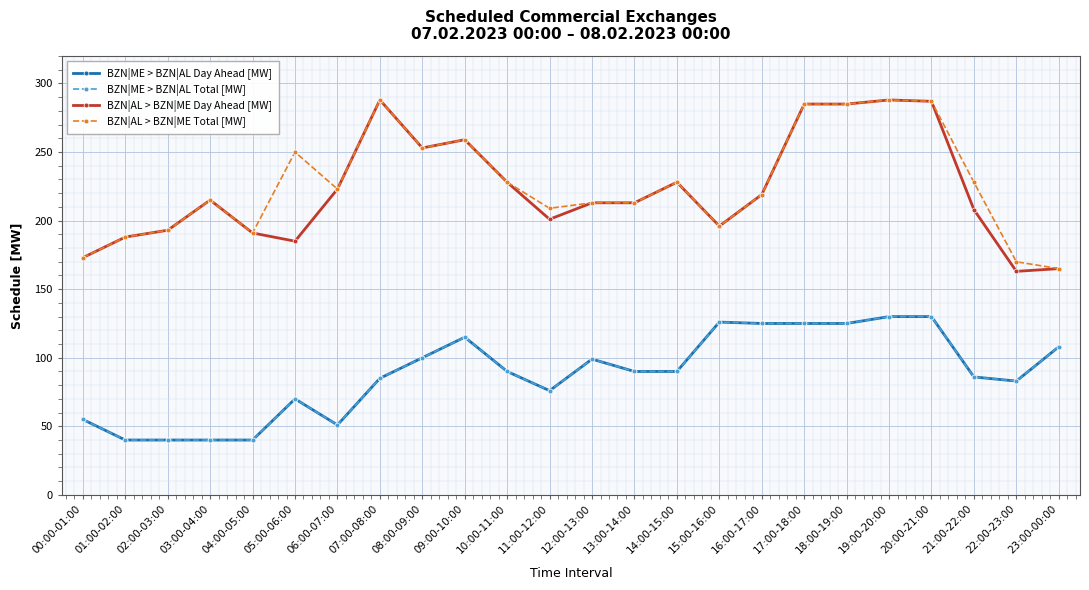

Is this an area chart (filled region under the line)?

No